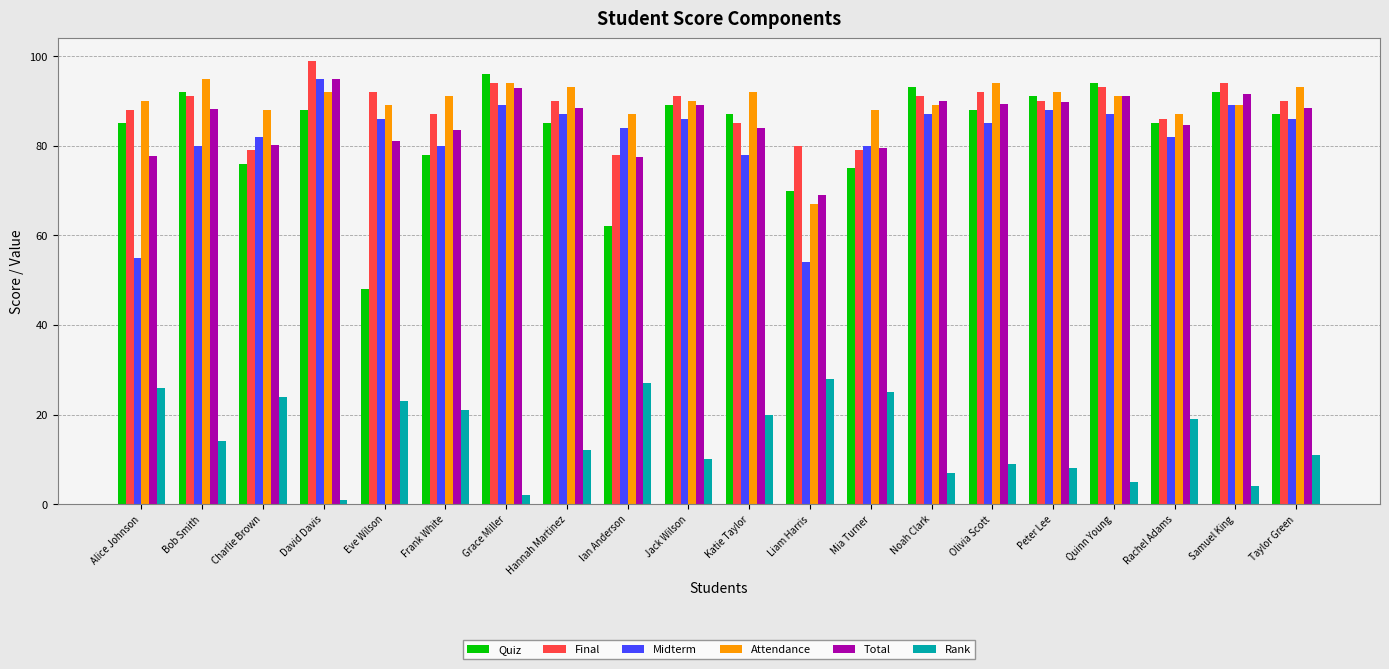

Is it true that Rank equals 32.8 at Frank White?

False